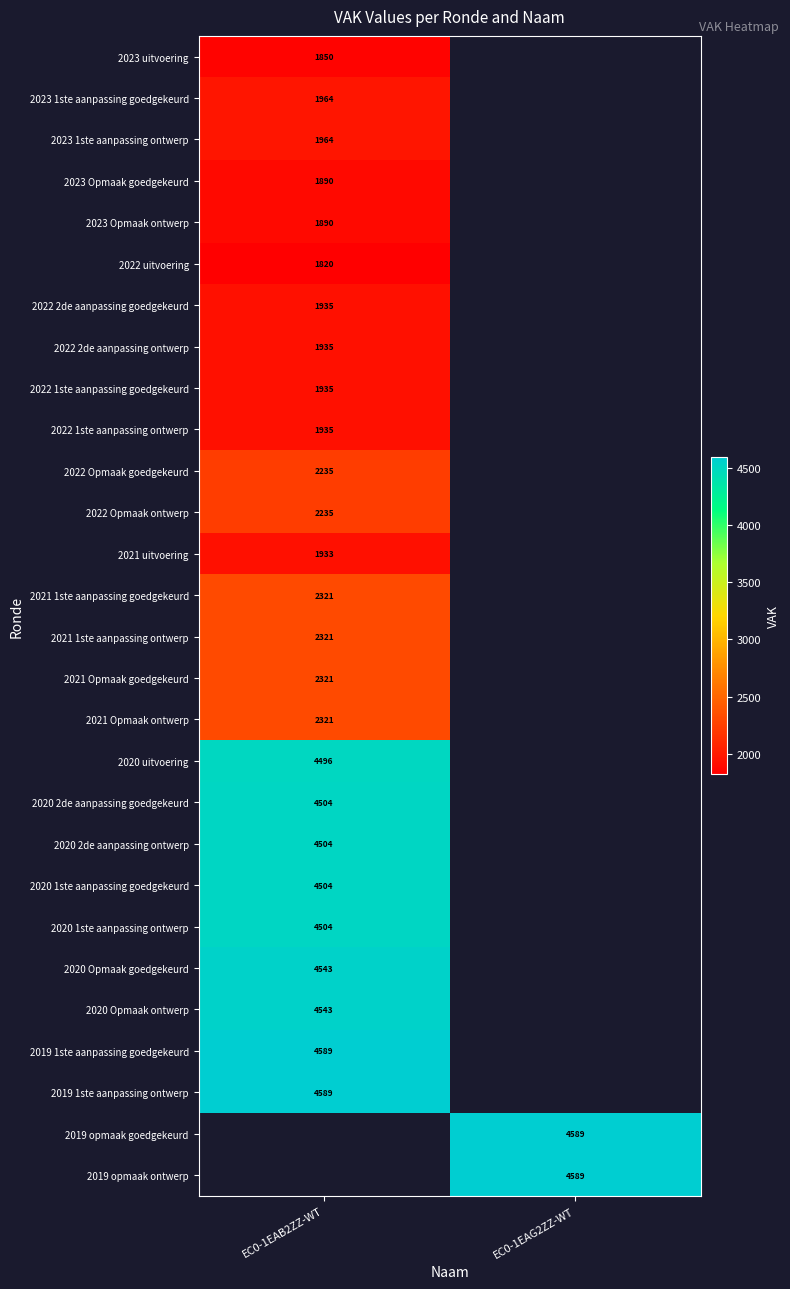

At which category does the chart reach its peak across all series?

EC0-1EAB2ZZ-WT